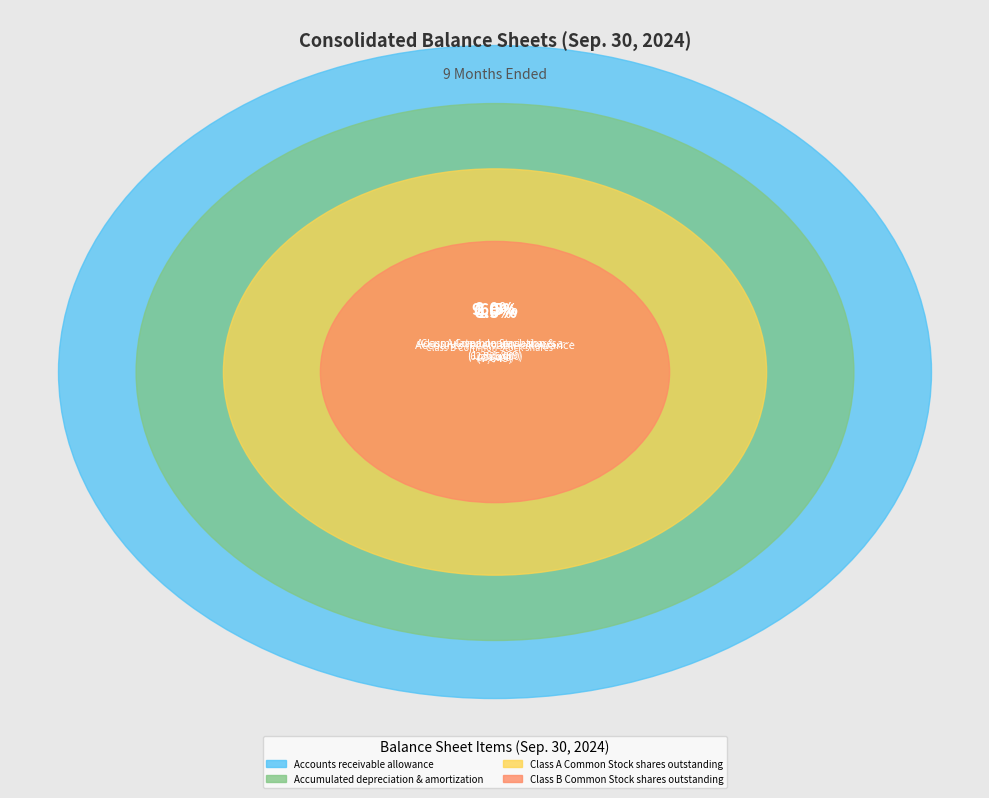

Which category has the biggest portion of the pie?

Class A Common Stock shares outstanding